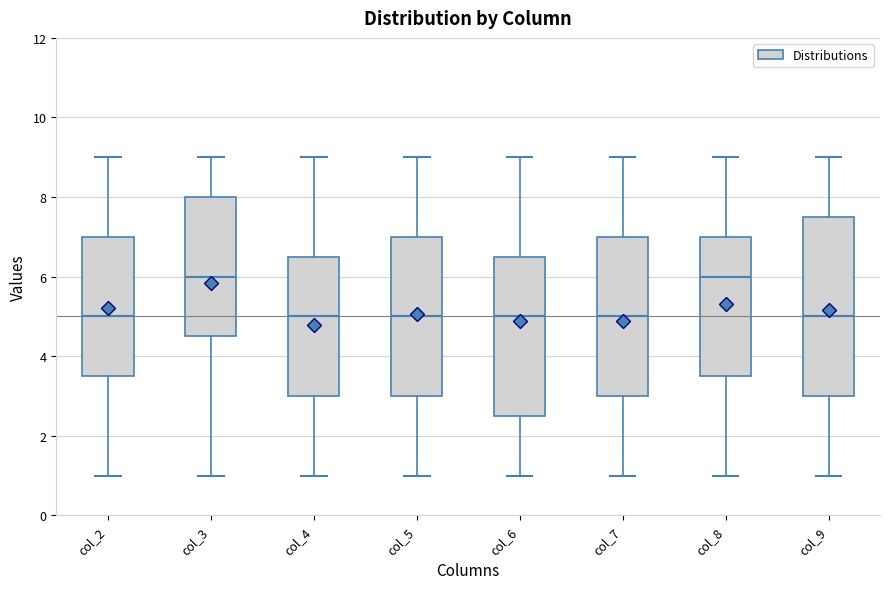

Reading left to right, read every box against the y-axis: the position of its median line, the range the box covers, and the ends of its whiskers. The values are not printed on the chart, so give them approximately, as read against the axis.

col_2: median 5.0, box 3.6 to 7.0, whiskers 1.0 to 9.0
col_3: median 6.0, box 4.6 to 8.0, whiskers 1.0 to 9.0
col_4: median 5.0, box 3.0 to 6.6, whiskers 1.0 to 9.0
col_5: median 5.0, box 3.0 to 7.0, whiskers 1.0 to 9.0
col_6: median 5.0, box 2.6 to 6.6, whiskers 1.0 to 9.0
col_7: median 5.0, box 3.0 to 7.0, whiskers 1.0 to 9.0
col_8: median 6.0, box 3.6 to 7.0, whiskers 1.0 to 9.0
col_9: median 5.0, box 3.0 to 7.6, whiskers 1.0 to 9.0